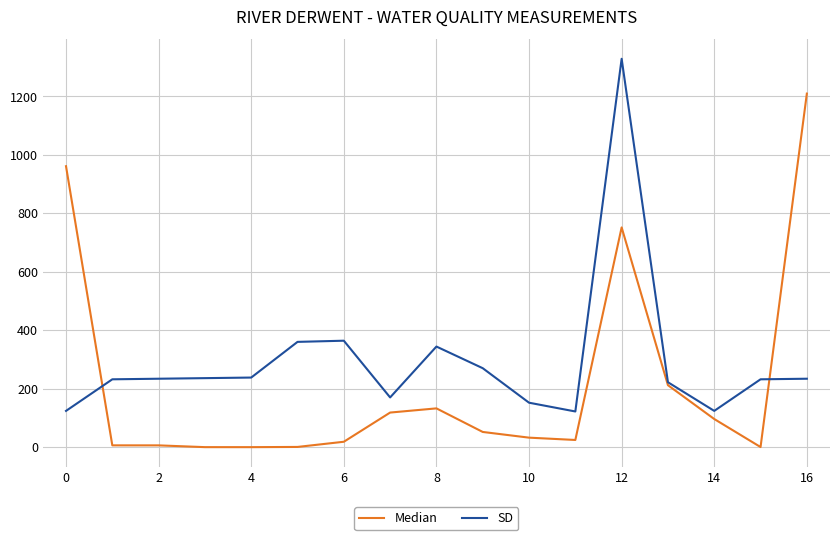

What is the average value of the SD series?

293.3